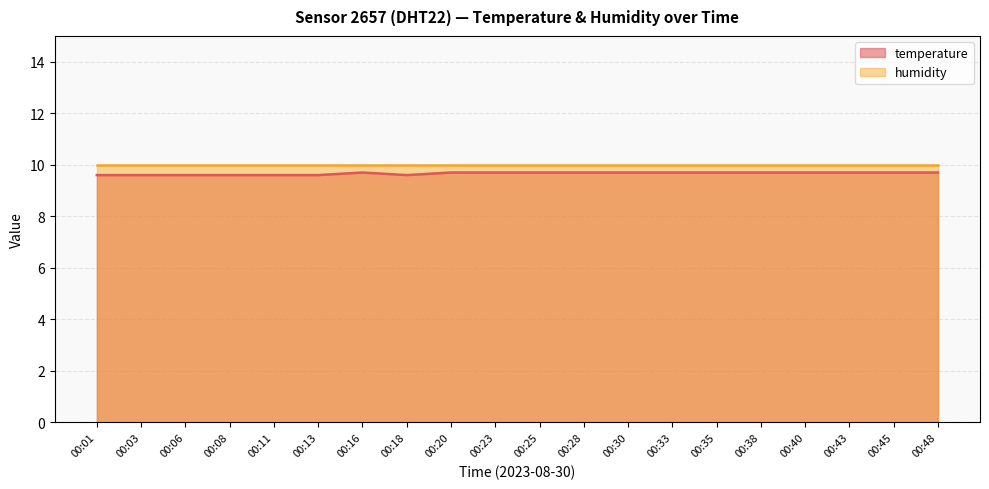

Where is the data nearest to the value 9?

00:01